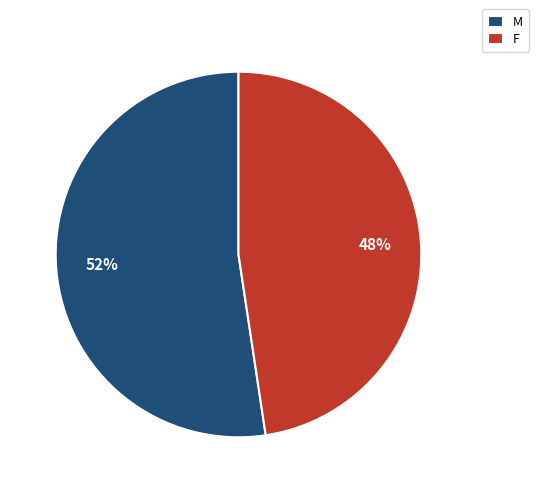

How many slices are in this pie chart?

2